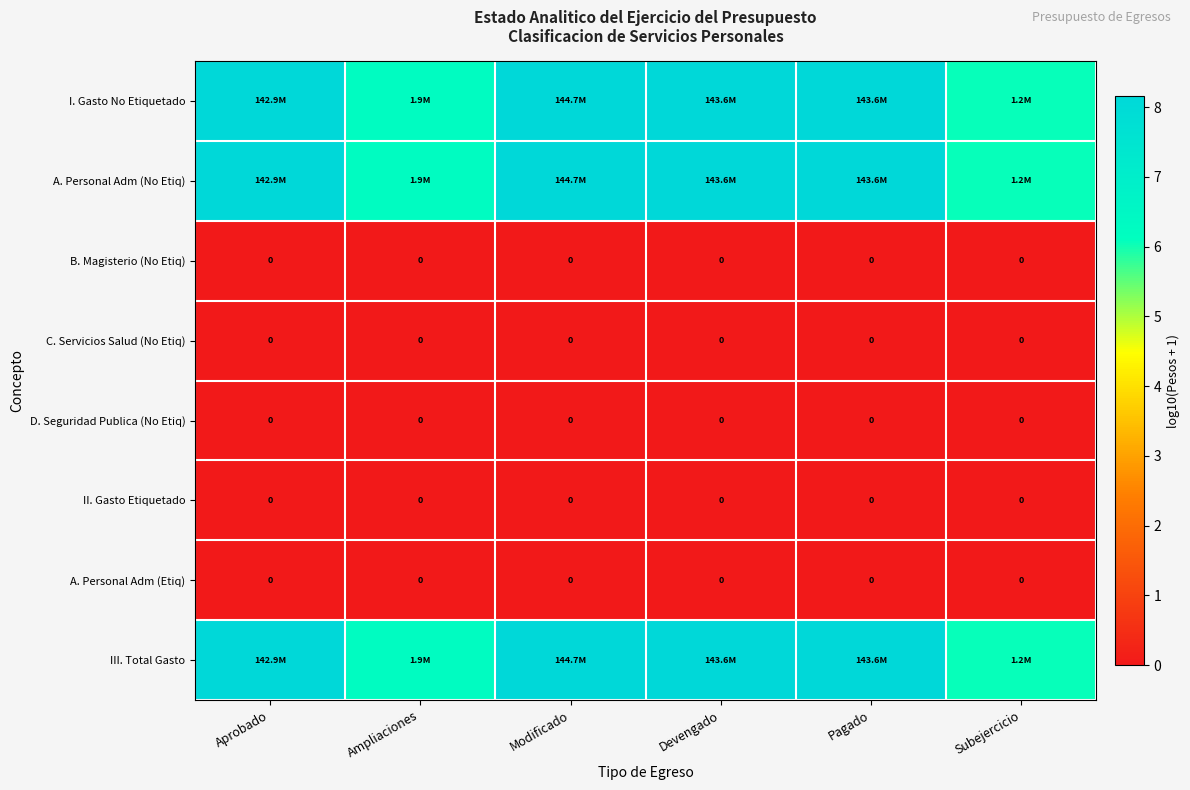

Which series has the largest range (max minus min)?

I. Gasto No Etiquetado